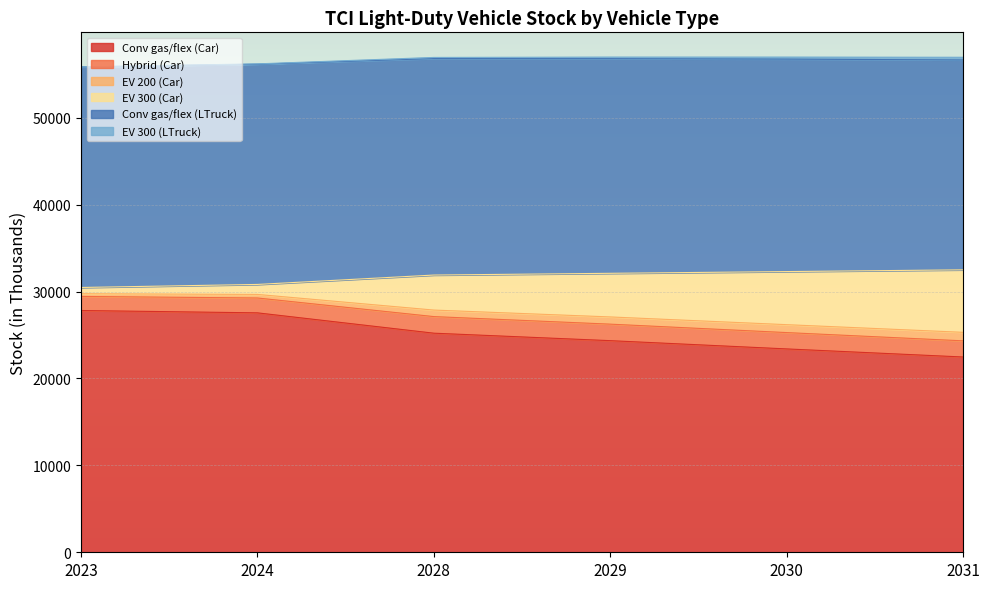

Does the chart display data point markers on the line(s)?

No